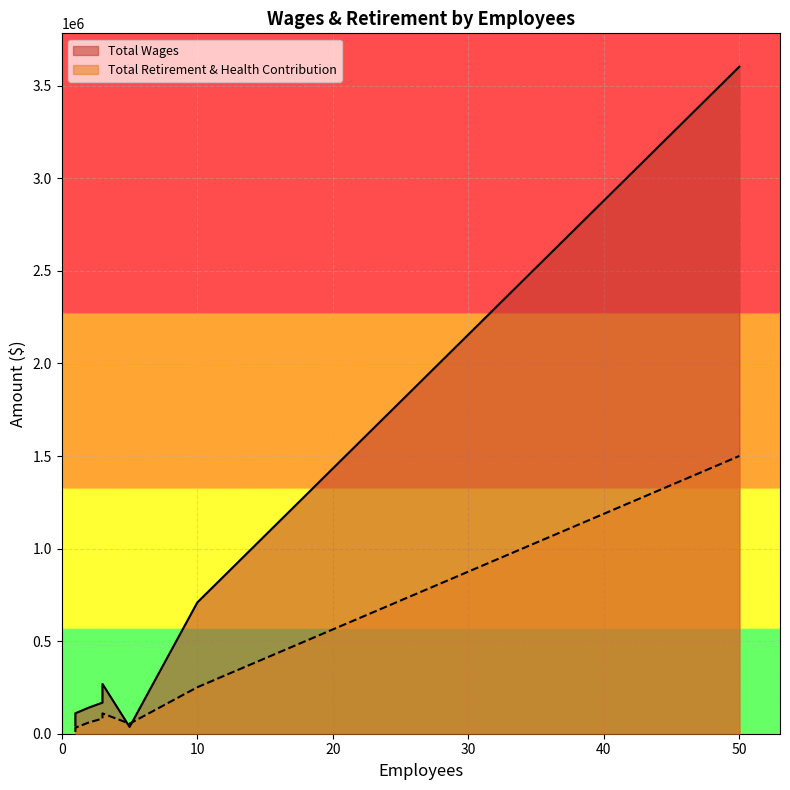

How many times do Total Retirement & Health Contribution and Total Wages cross each other?

2